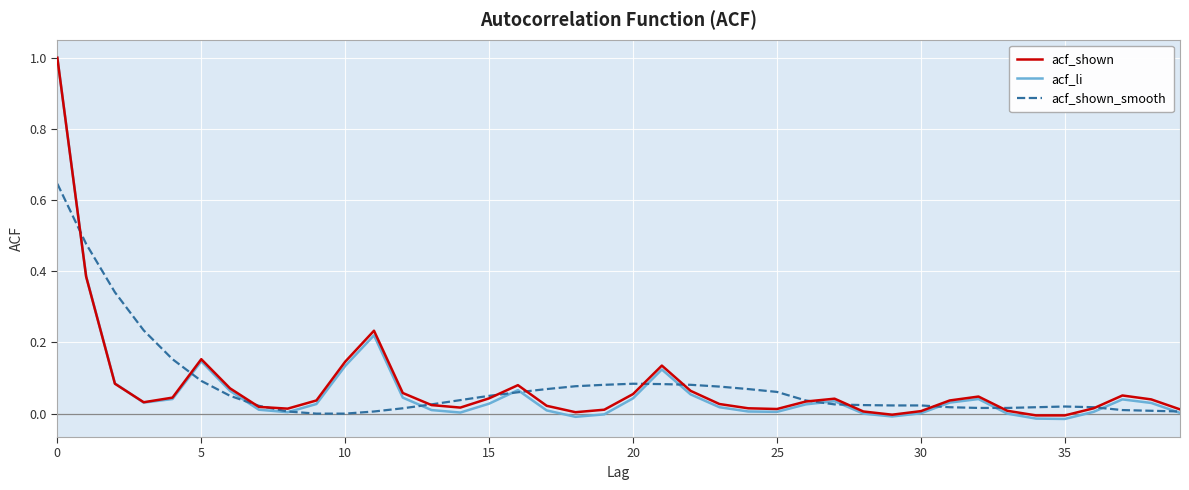

True or false: acf_shown_smooth and acf_li intersect in this chart.

True